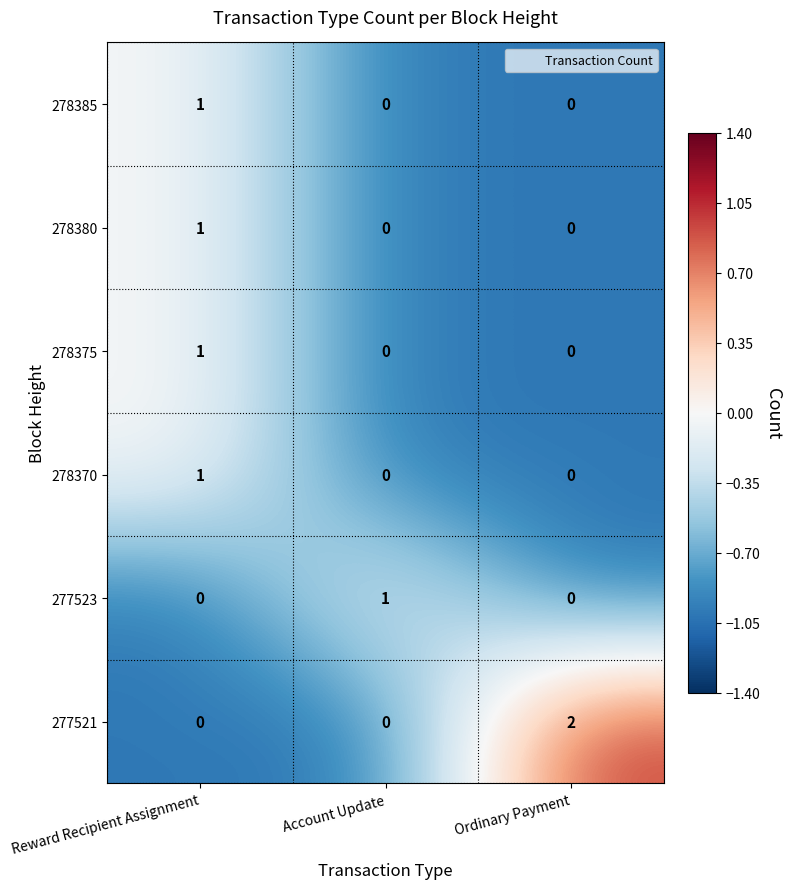

The value of 278385 at Reward Recipient Assignment is 1. True or false?

True